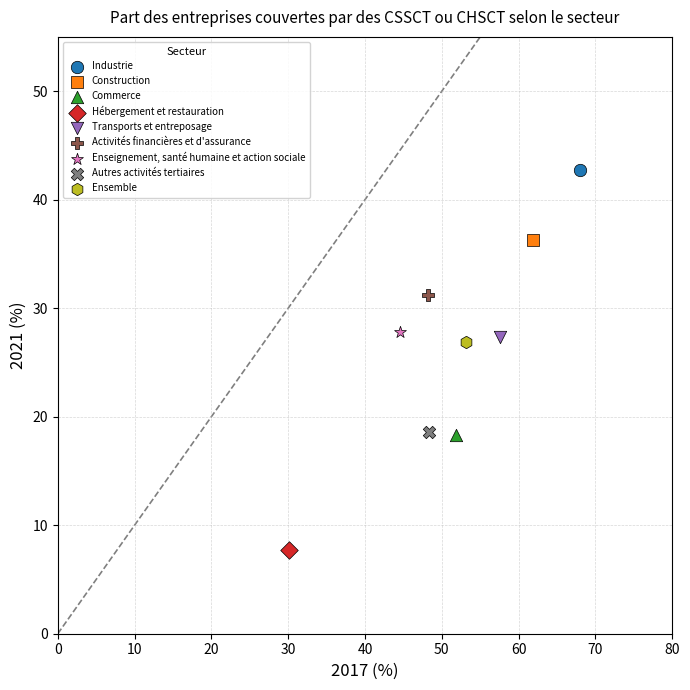

What are all the series names shown in the legend?

Industrie, Construction, Commerce, Hébergement et restauration, Transports et entreposage, Activités financières et d'assurance, Enseignement, santé humaine et action sociale, Autres activités tertiaires, Ensemble